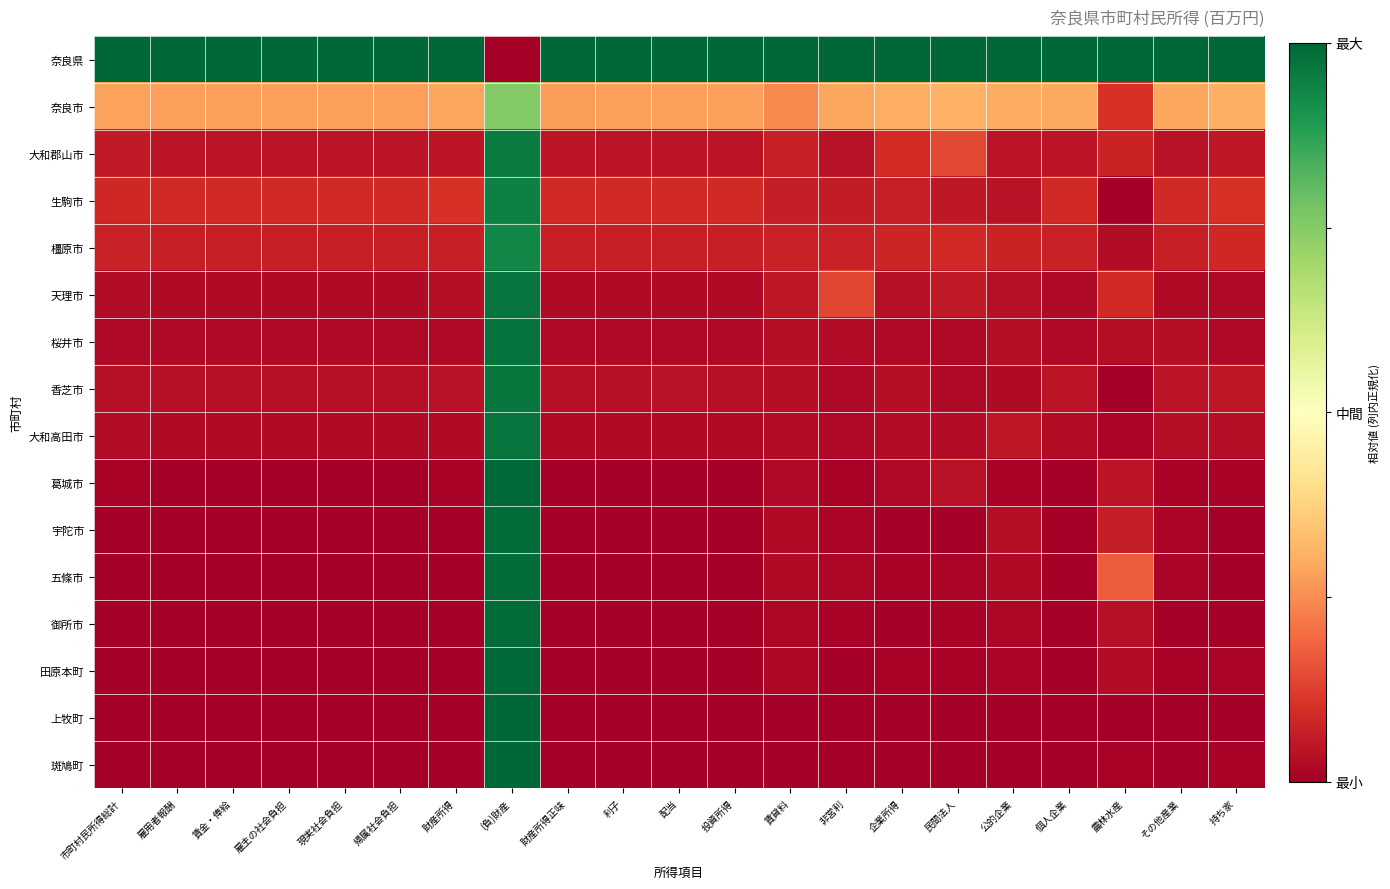

At which category is the sum across all series the highest?

(負)財産